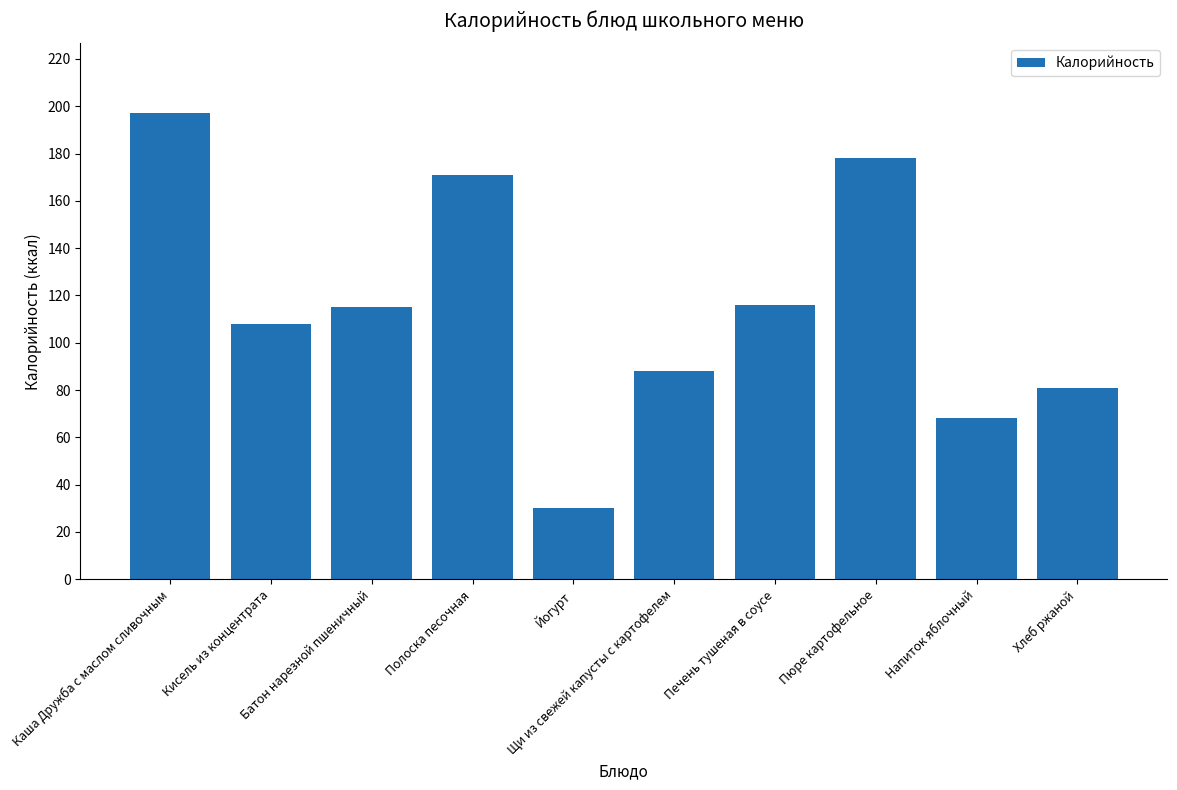

Which label corresponds to the smallest value in the chart?

Йогурт